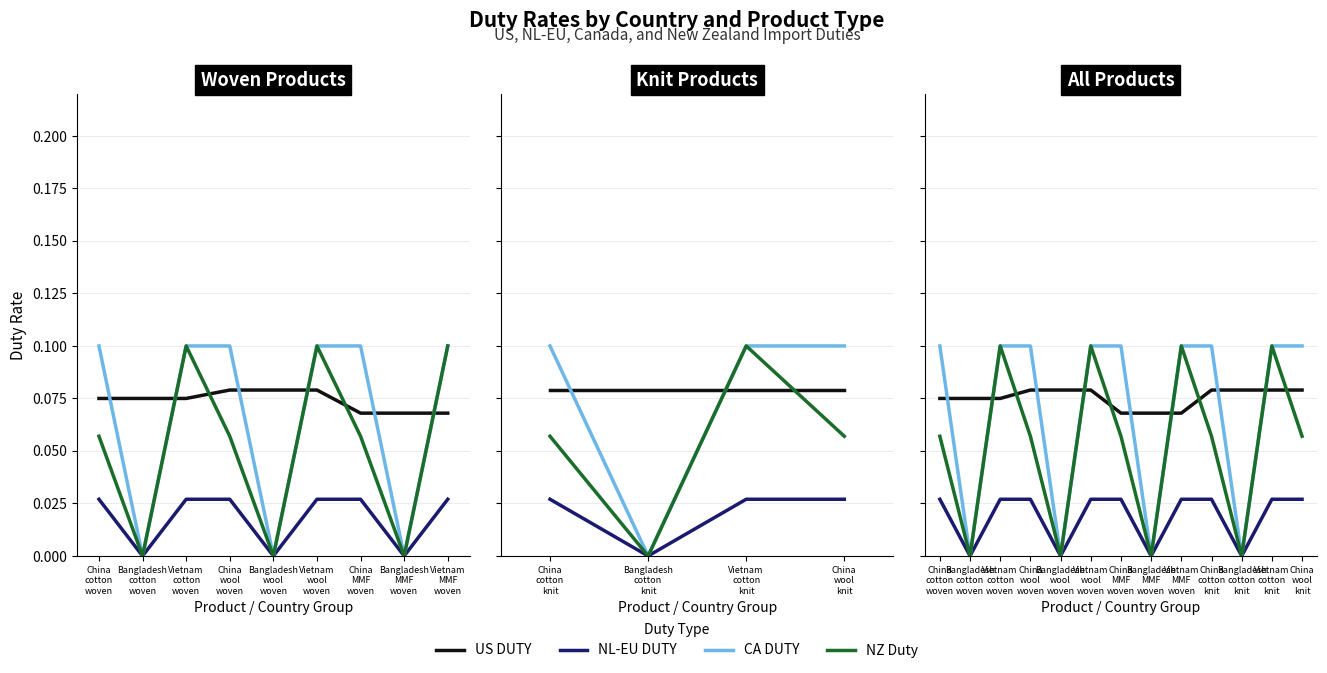

What is the label of the 5th point from the left?

Bangladesh
wool
woven